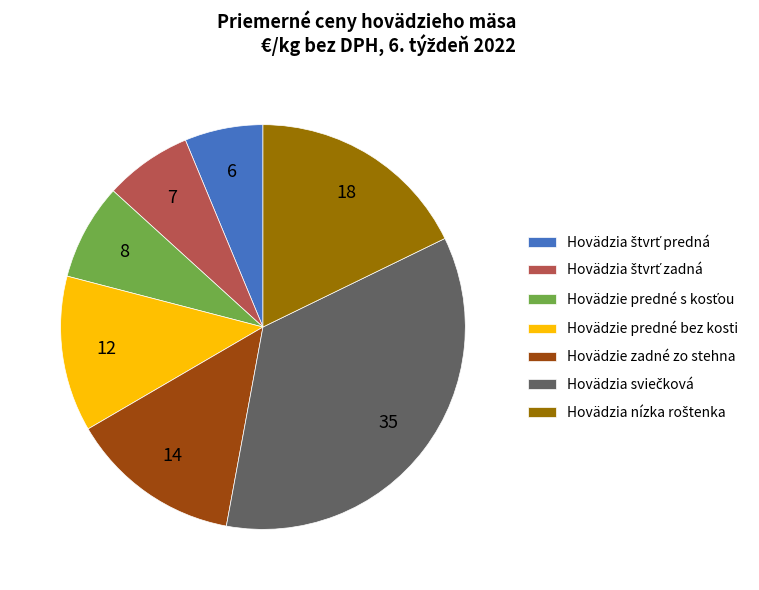

True or false: Hovädzie zadné zo stehna accounts for 1% of the total.

False